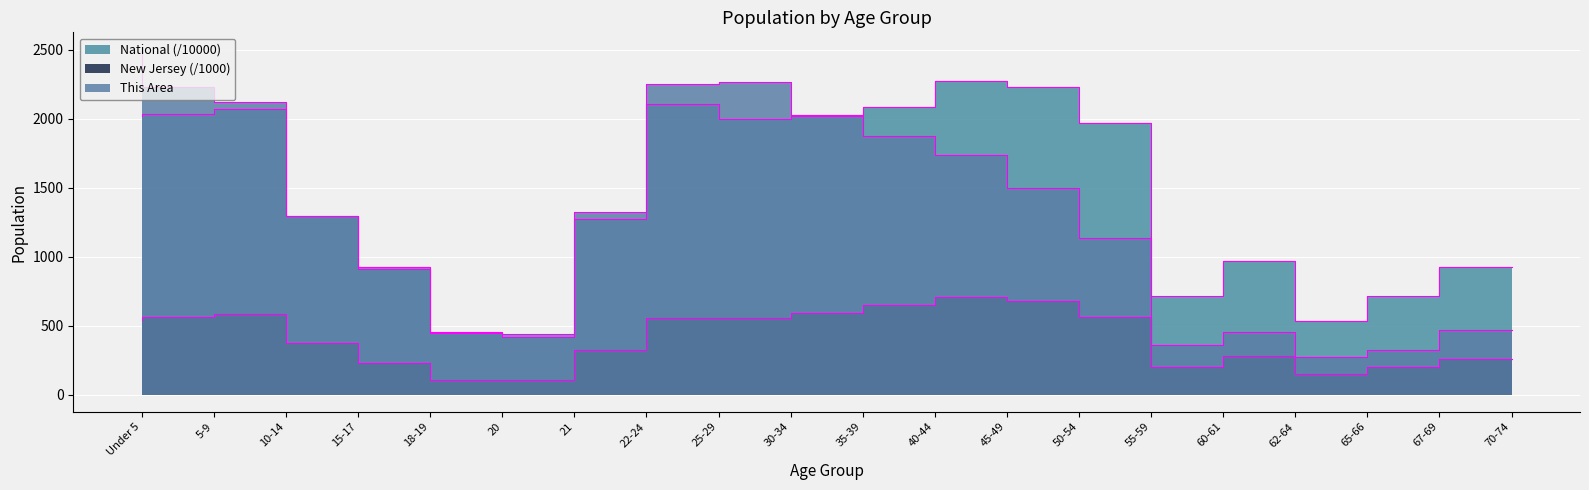

What is the highest value of the This Area series?

2502.0